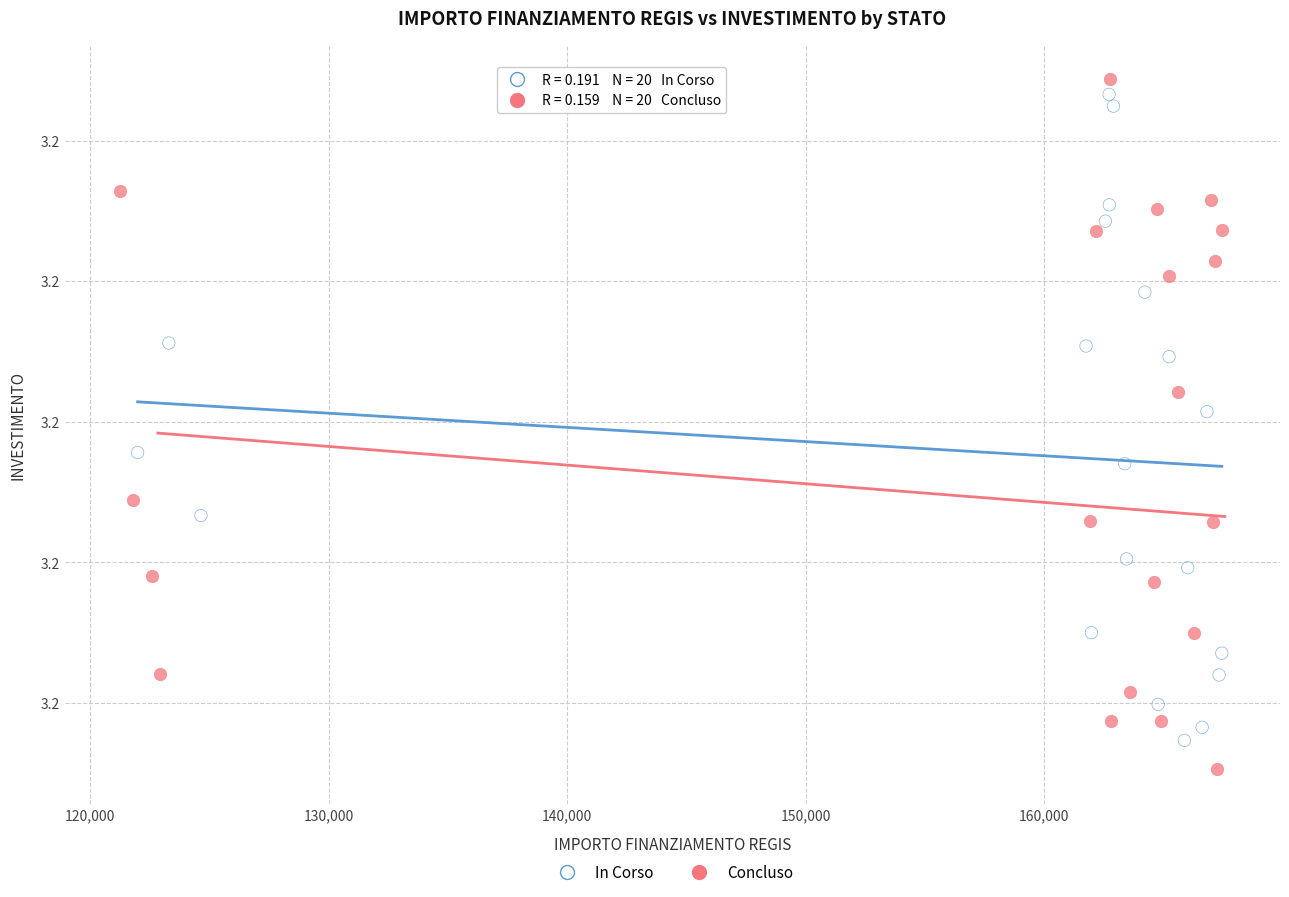

Which series reaches the minimum Y coordinate?

Concluso